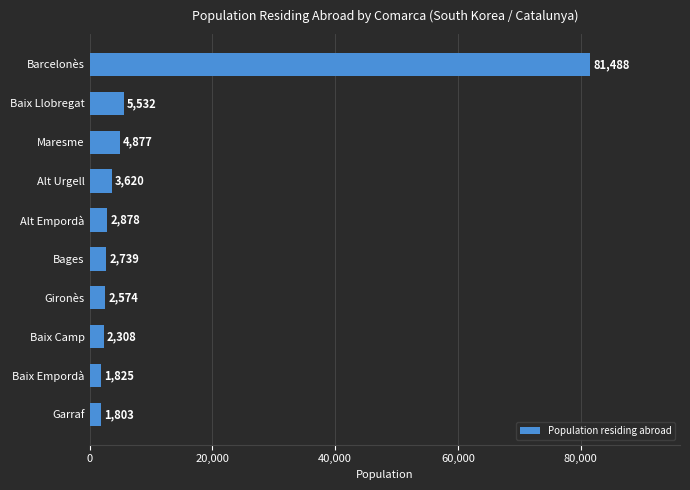

What is the difference between the maximum and minimum values?

79685